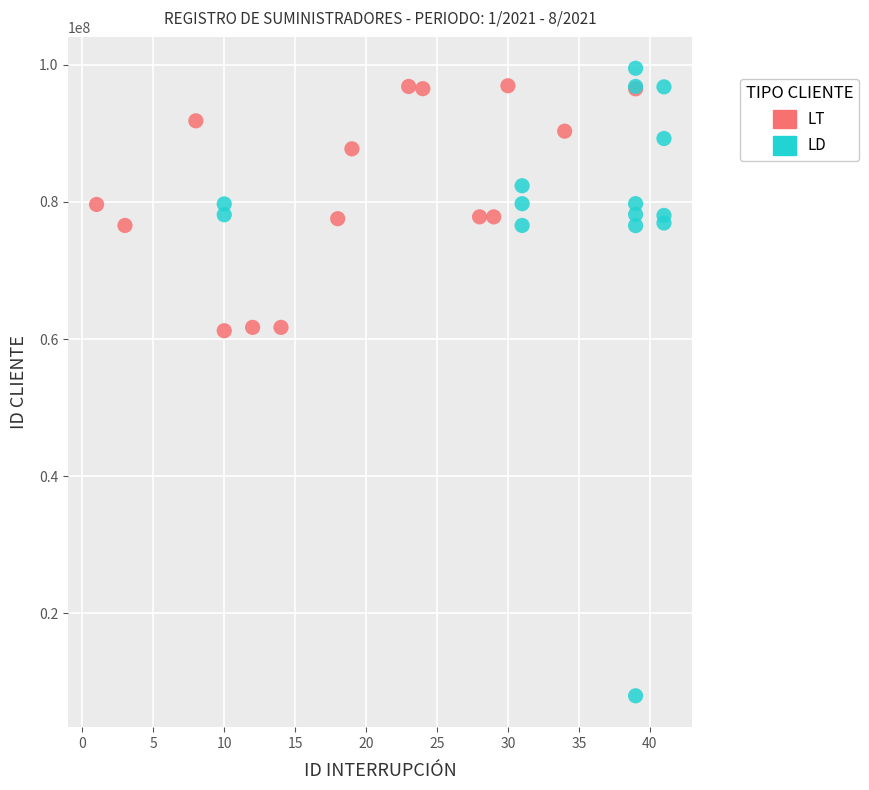

Which series has the largest Y range (max minus min)?

LD